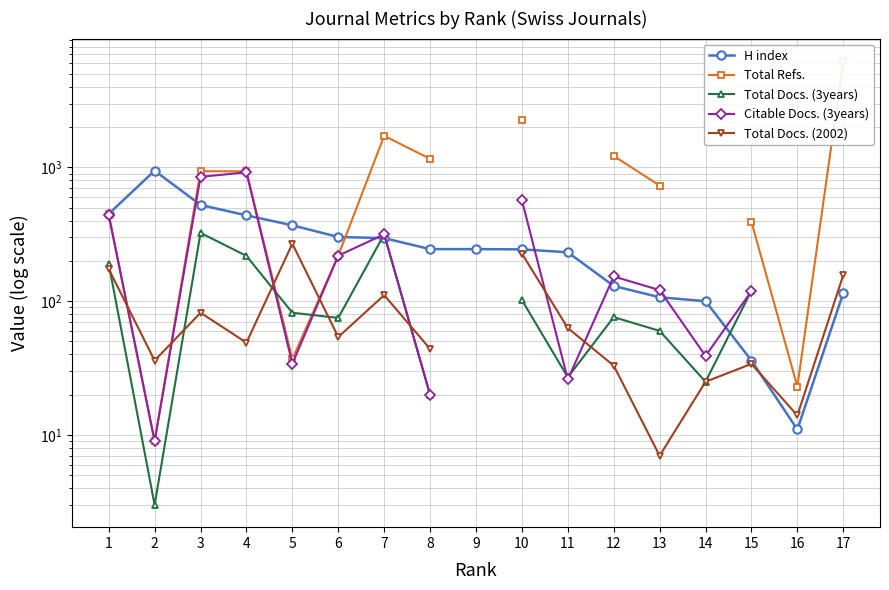

Rank the series at 7 from lowest to highest value.

Total Docs. (2002), H index, Total Docs. (3years), Citable Docs. (3years), Total Refs.